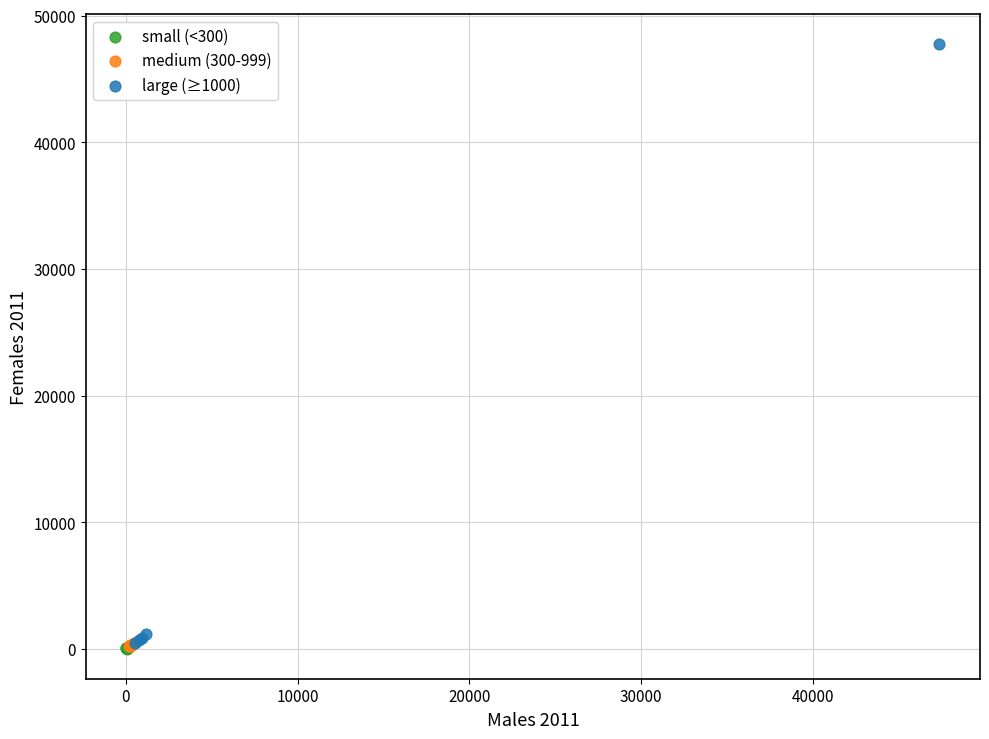

Which series contains the highest Y value?

large (≥1000)